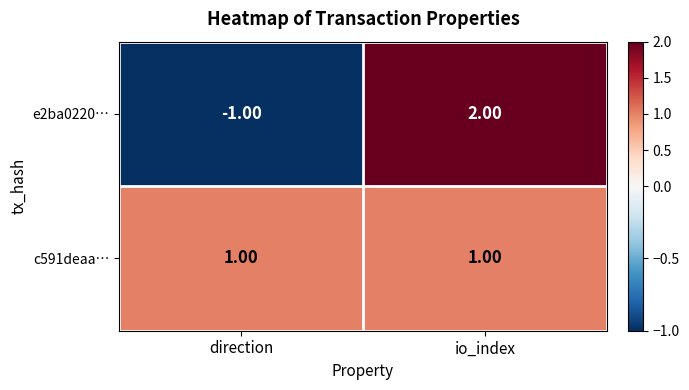

At io_index, list the series in order from smallest to largest.

c591deaa…, e2ba0220…